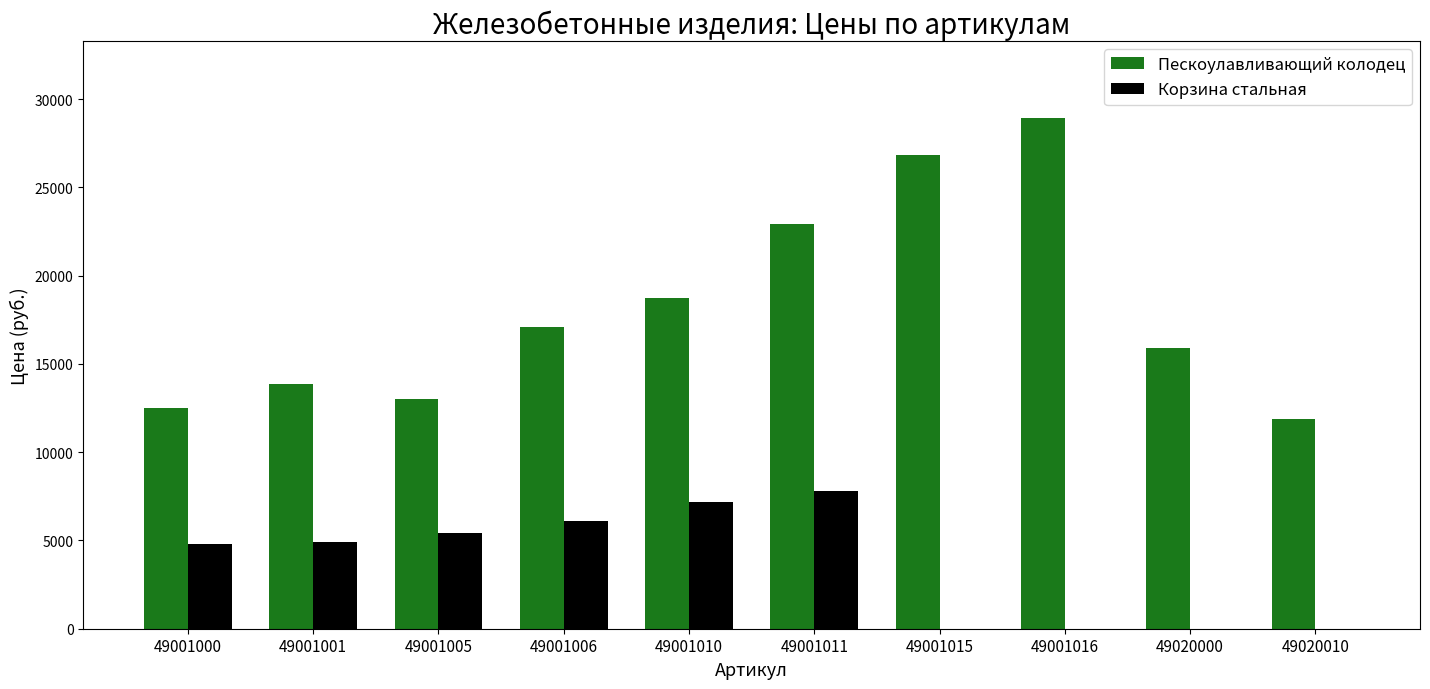

What value does the Корзина стальная series have at 49001010?

7188